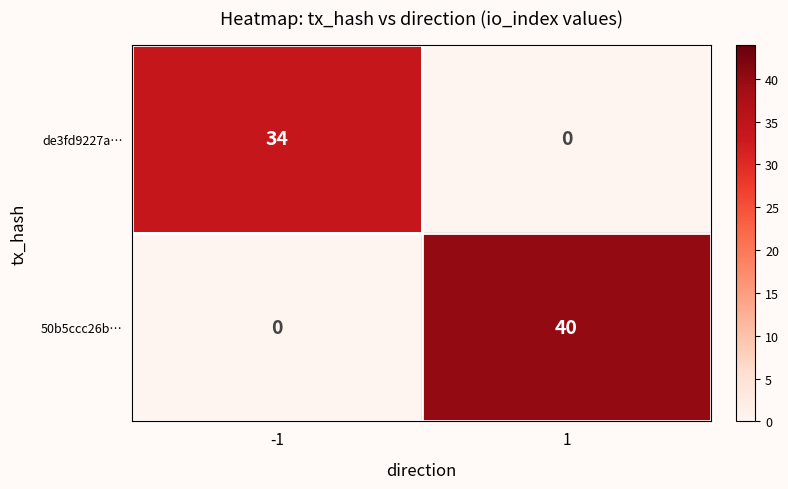

At which category is the sum across all series the highest?

1